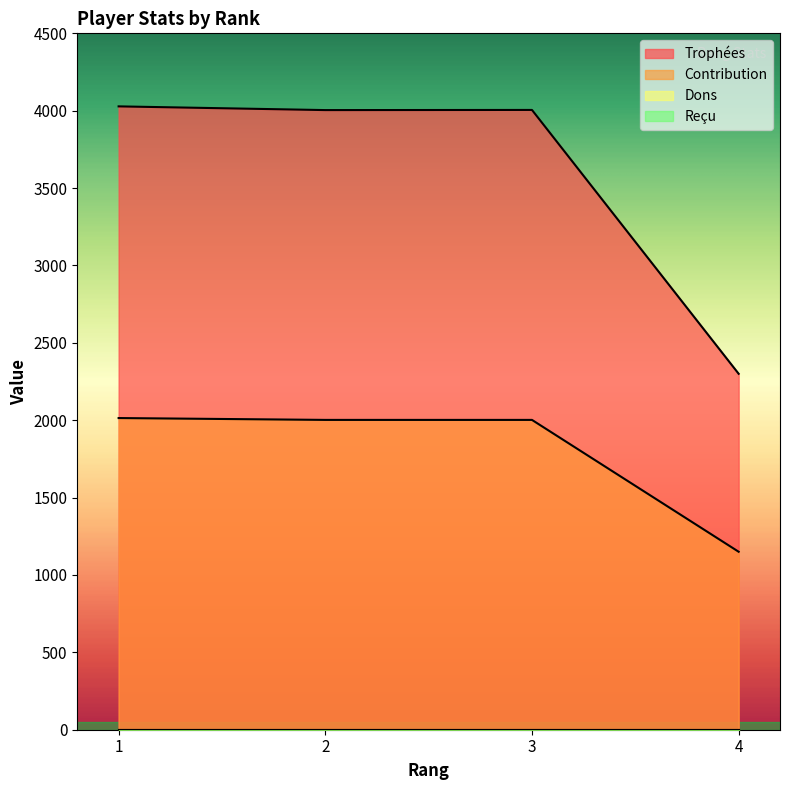

Reading left to right, list all the values displayed in this chart.

Trophées: 1=4028	2=4004	3=4005	4=2300
Contribution: 1=2014	2=2002	3=2002	4=1150